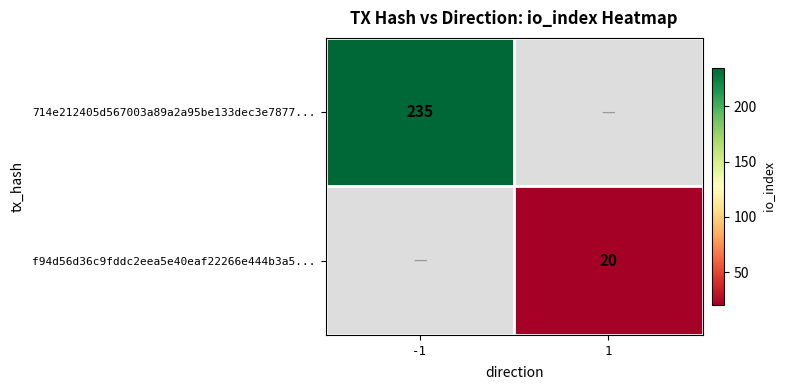

Is it true that 714e212405d567003a89a2a95be133dec3e7877... equals 57 at -1?

False